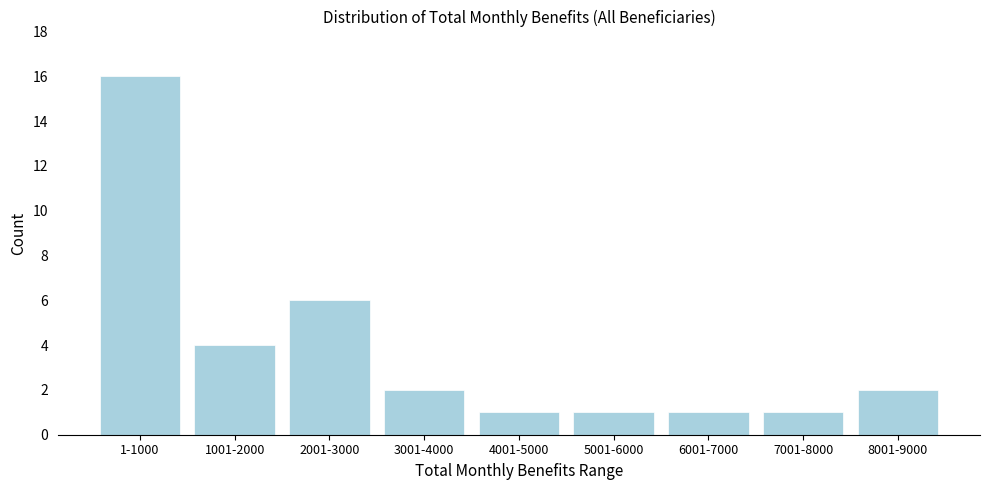

Reading right to left, list all the values displayed in this chart.

8001-9000=2	7001-8000=1	6001-7000=1	5001-6000=1	4001-5000=1	3001-4000=2	2001-3000=6	1001-2000=4	1-1000=16